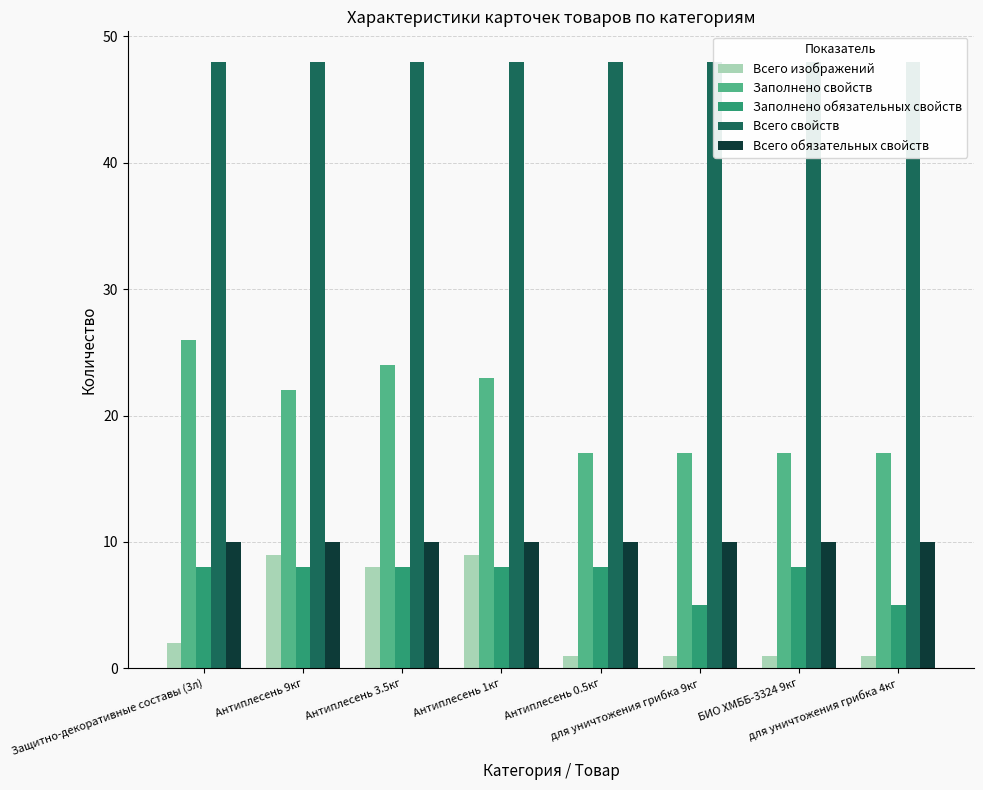

What is the sum of all Заполнено обязательных свойств values?

58